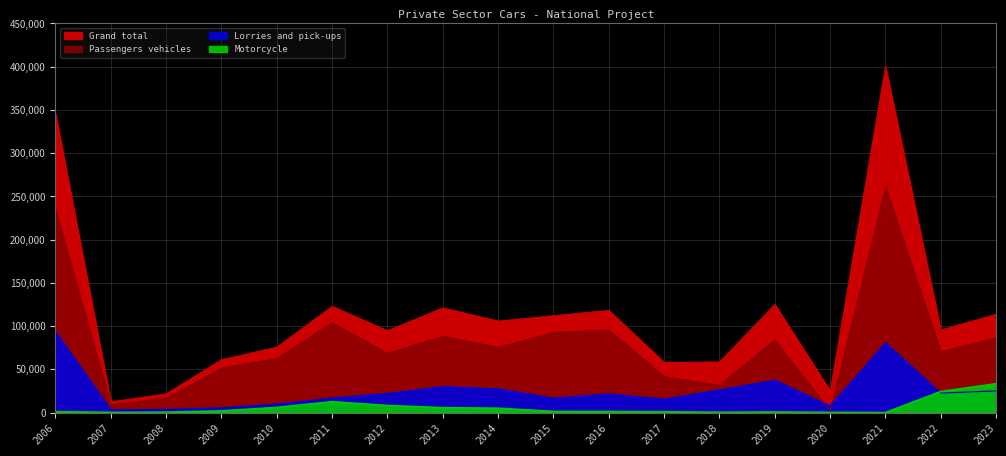

List the labels in order of Passengers vehicles value, smallest first.

2020, 2007, 2008, 2018, 2017, 2009, 2010, 2012, 2022, 2014, 2019, 2023, 2013, 2015, 2016, 2011, 2006, 2021